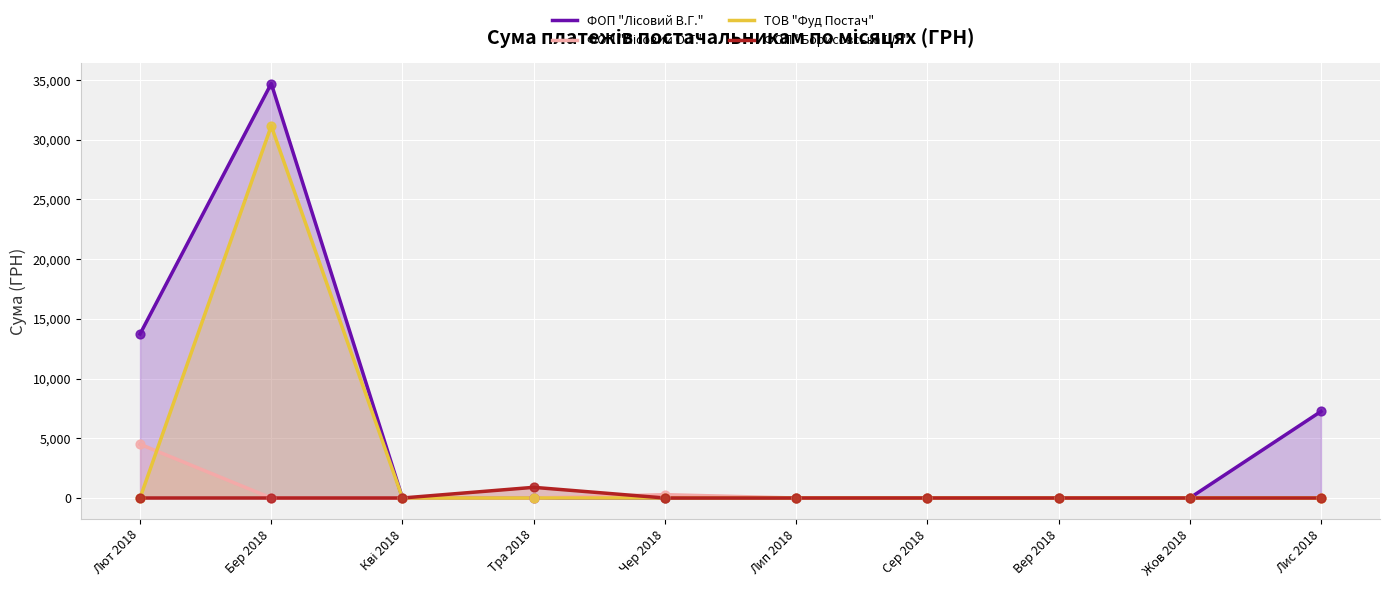

At which category is the sum across all series the highest?

Бер 2018